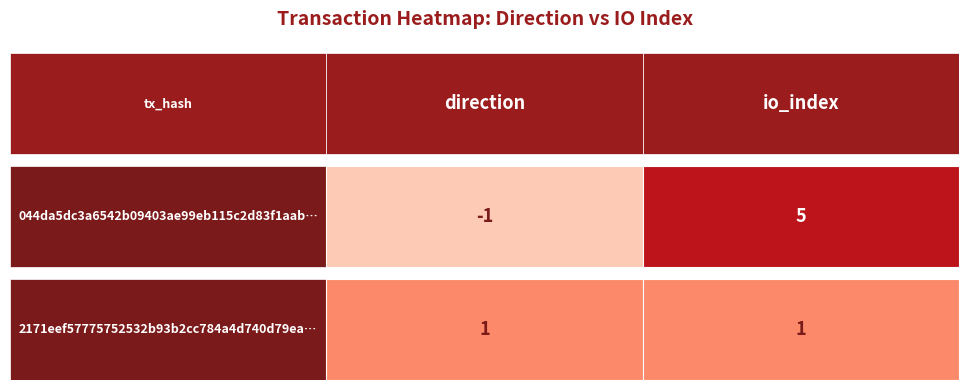

How many series are shown in this chart?

2